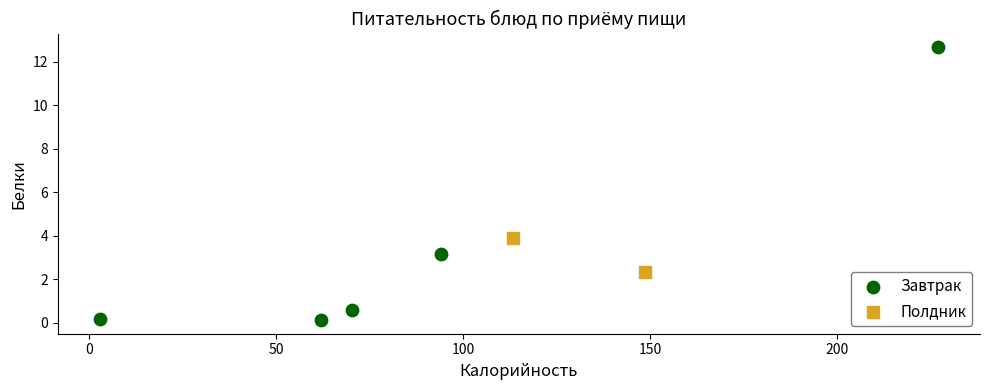

What are all the series names shown in the legend?

Завтрак, Полдник